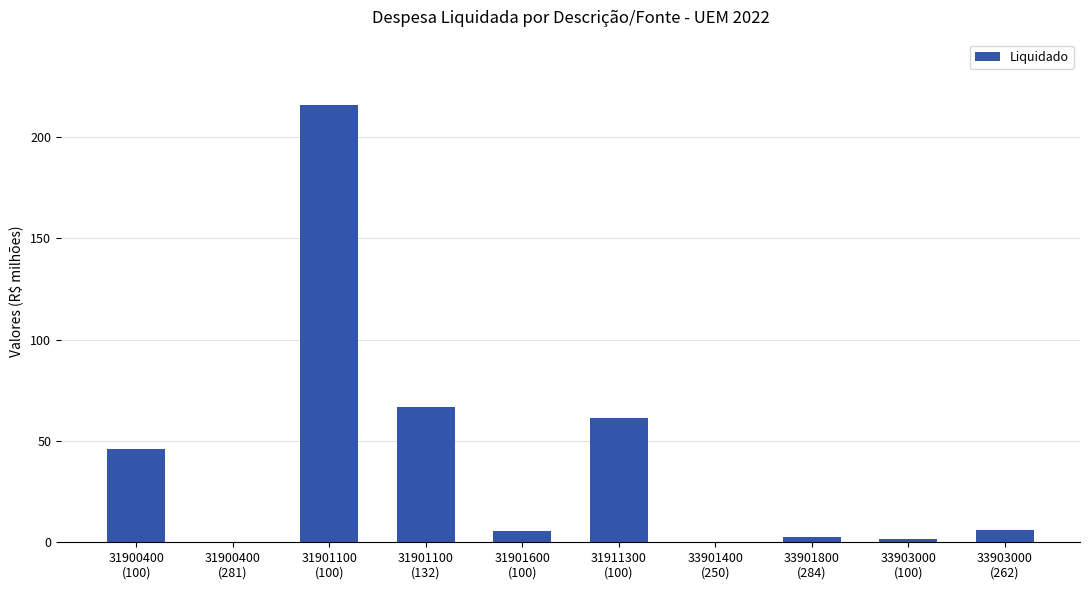

Read the value at 31901600
(100).

5.3